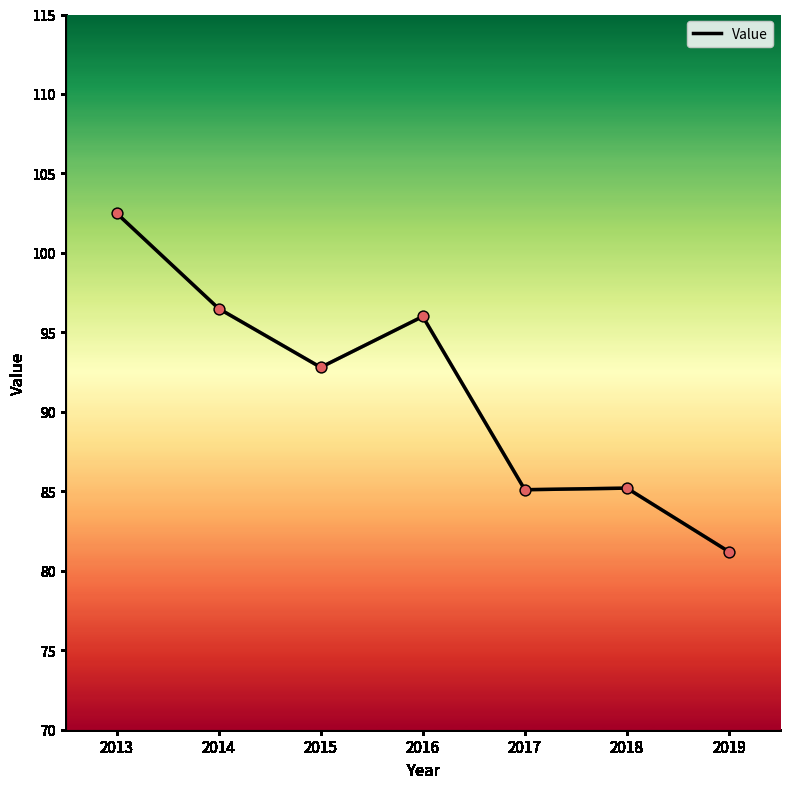

Approximately how many times larger is the value at 2018 compared to 2019?

1.0